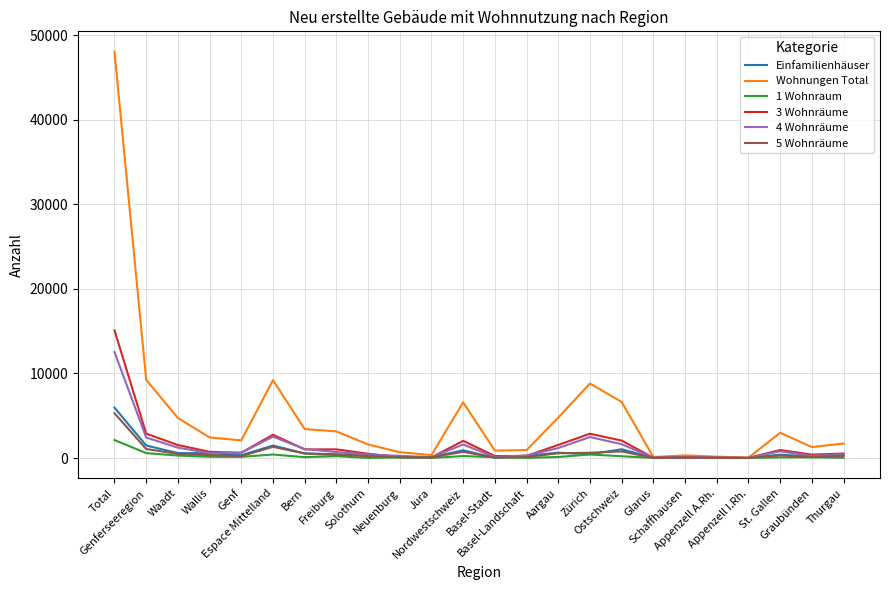

What is the maximum value shown in the chart?

48040